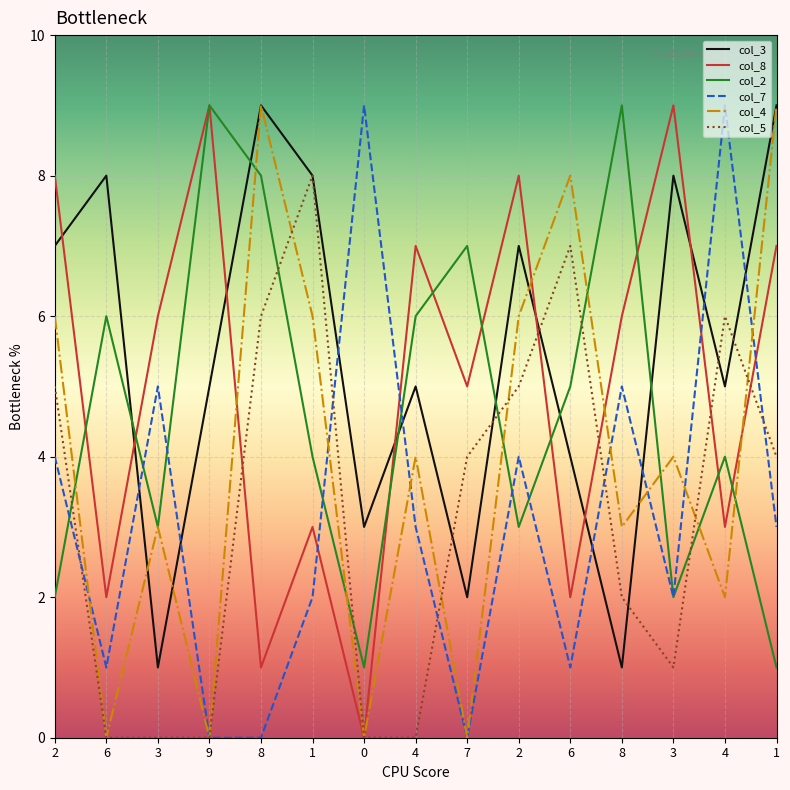

What is the highest value of the col_7 series?

9